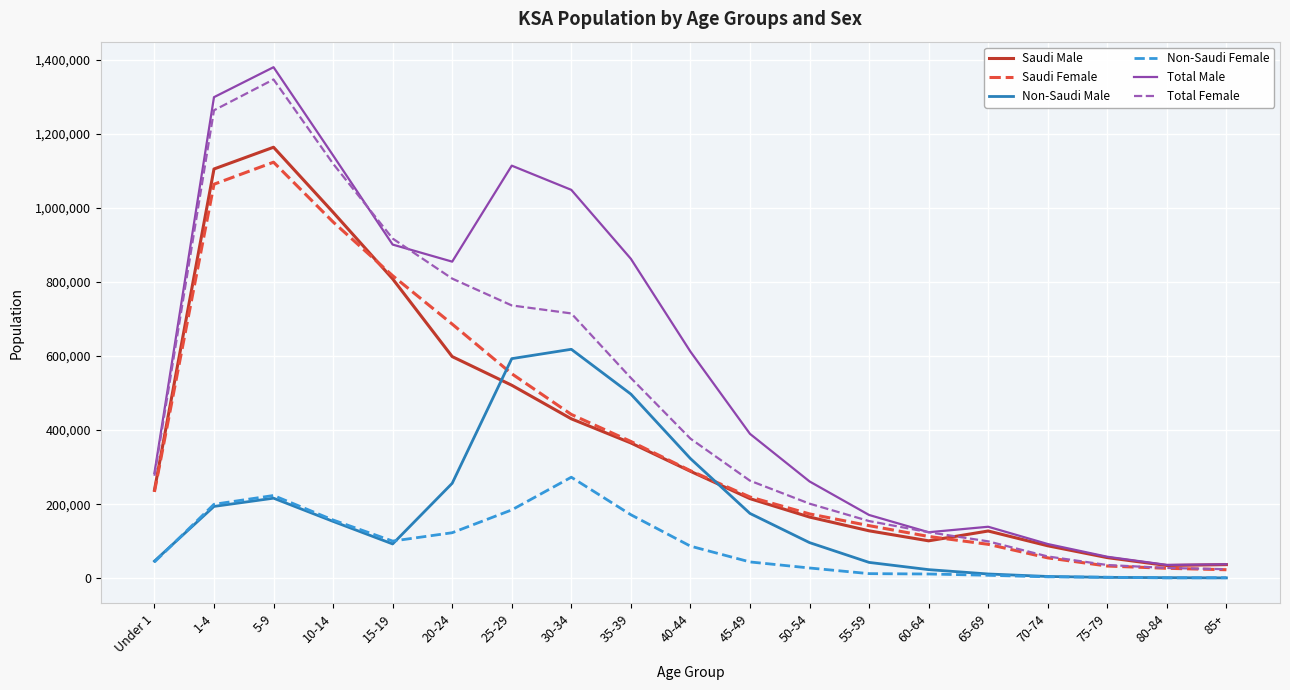

Between which two adjacent categories do Saudi Male and Non-Saudi Male first intersect?

20-24 and 25-29